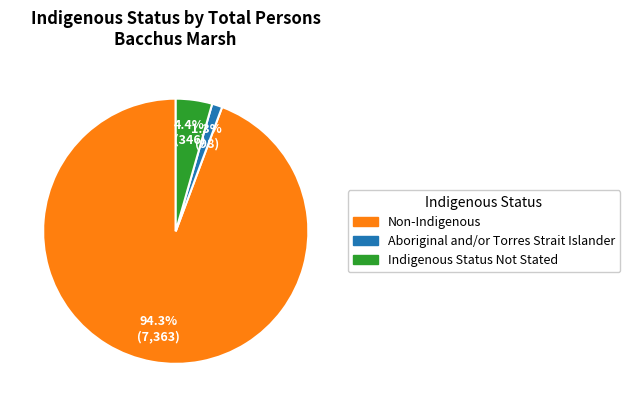

Which has a higher value, Indigenous Status Not Stated or Aboriginal and/or Torres Strait Islander?

Indigenous Status Not Stated